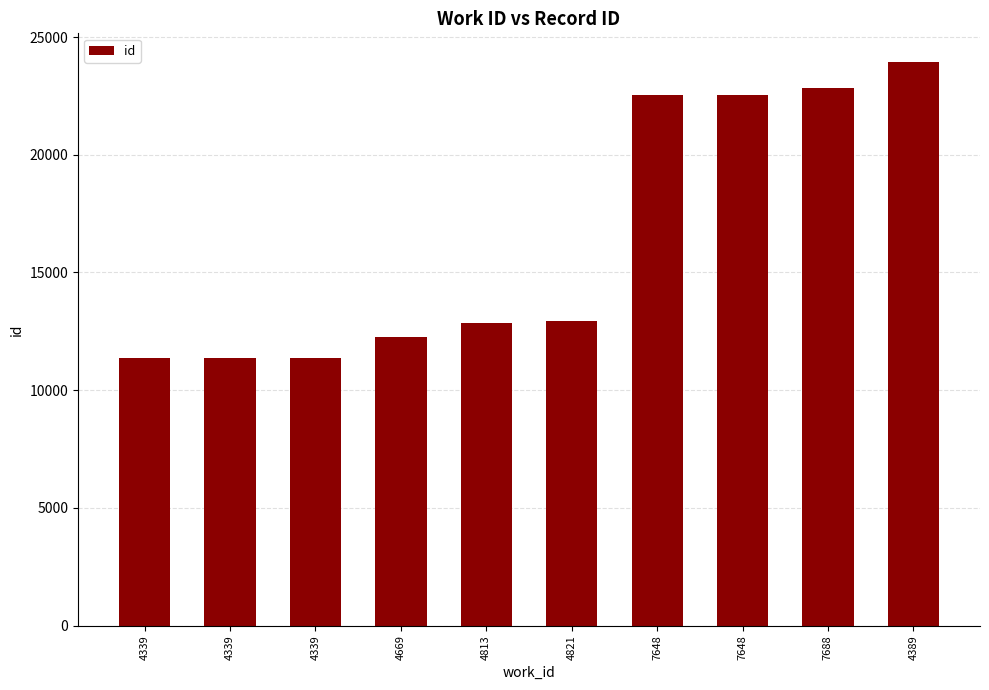

Count the number of data series in this chart.

1